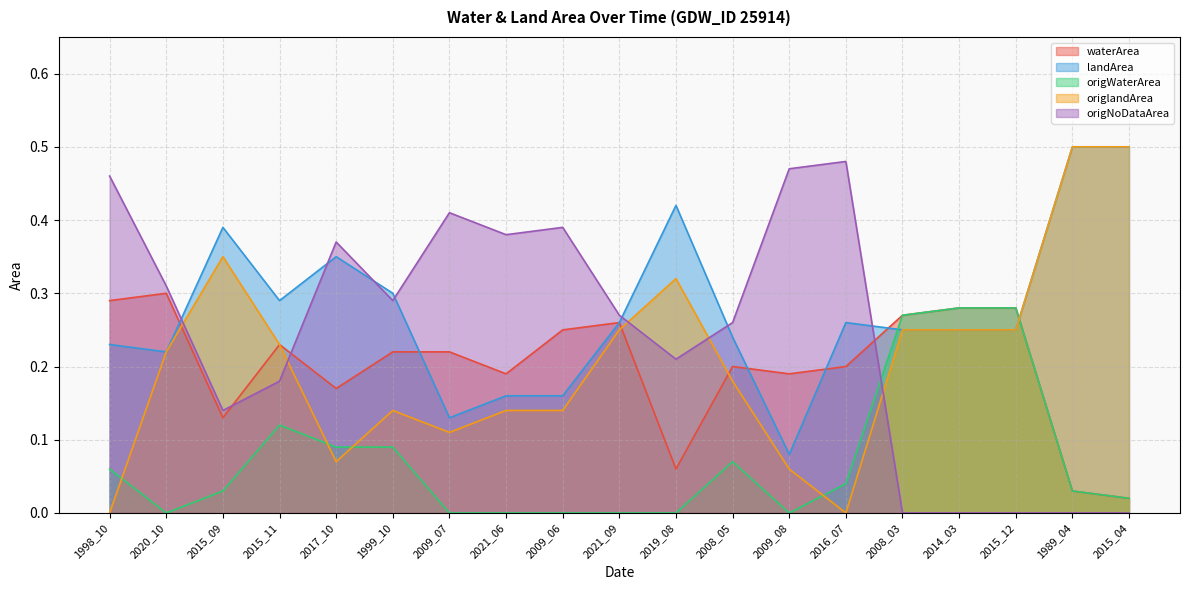

How many lines are shown in the chart?

5